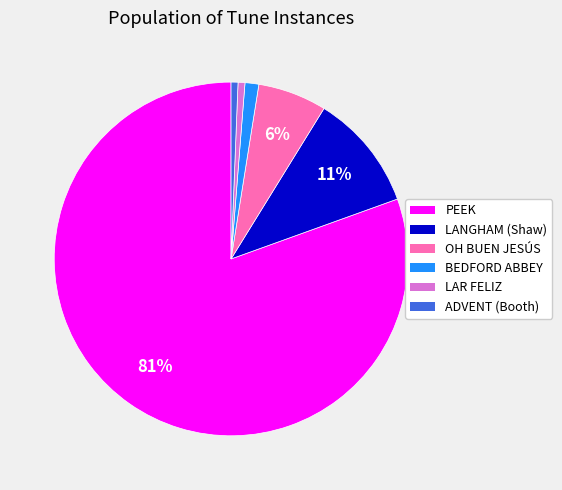

How many segments does this pie chart have?

6